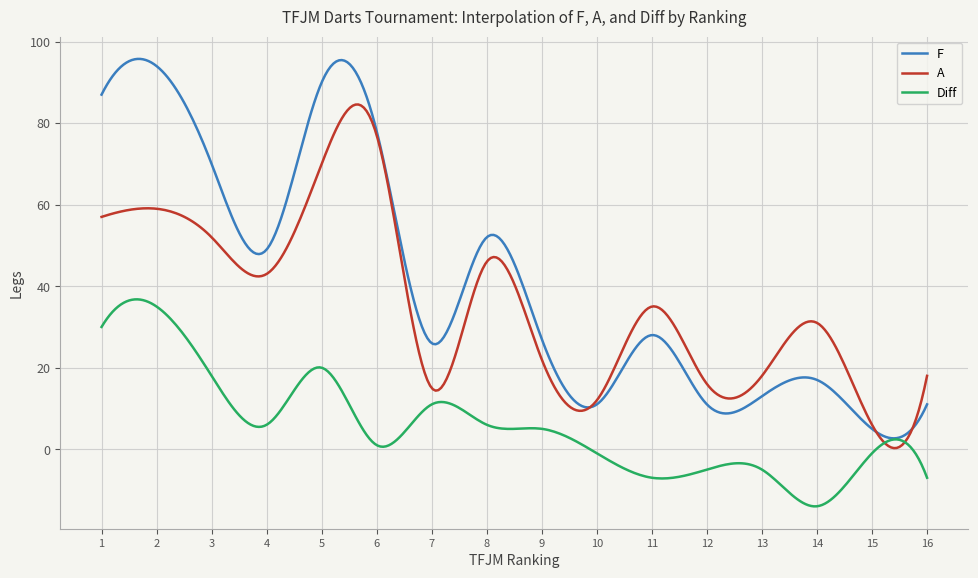

True or false: Diff and A cross at least once.

True